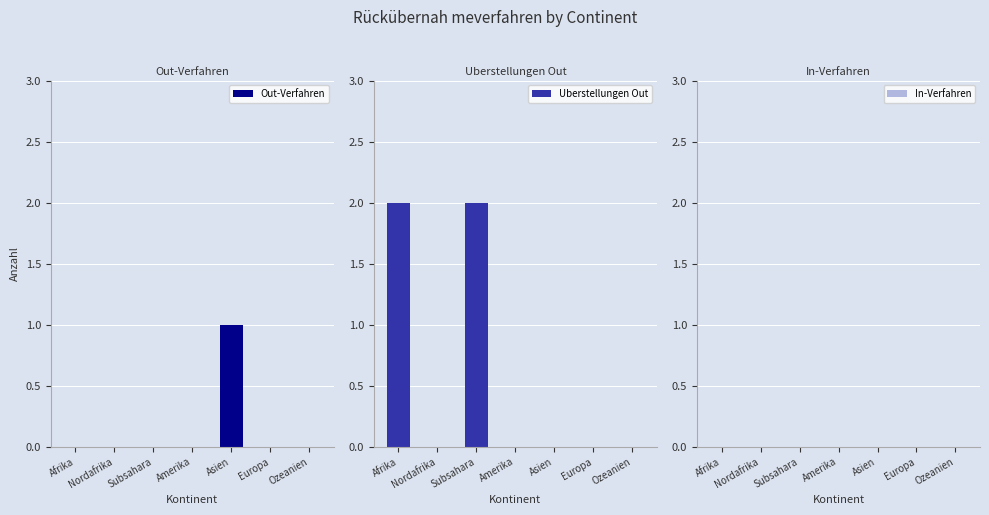

What position from the right is Subsahara?

5